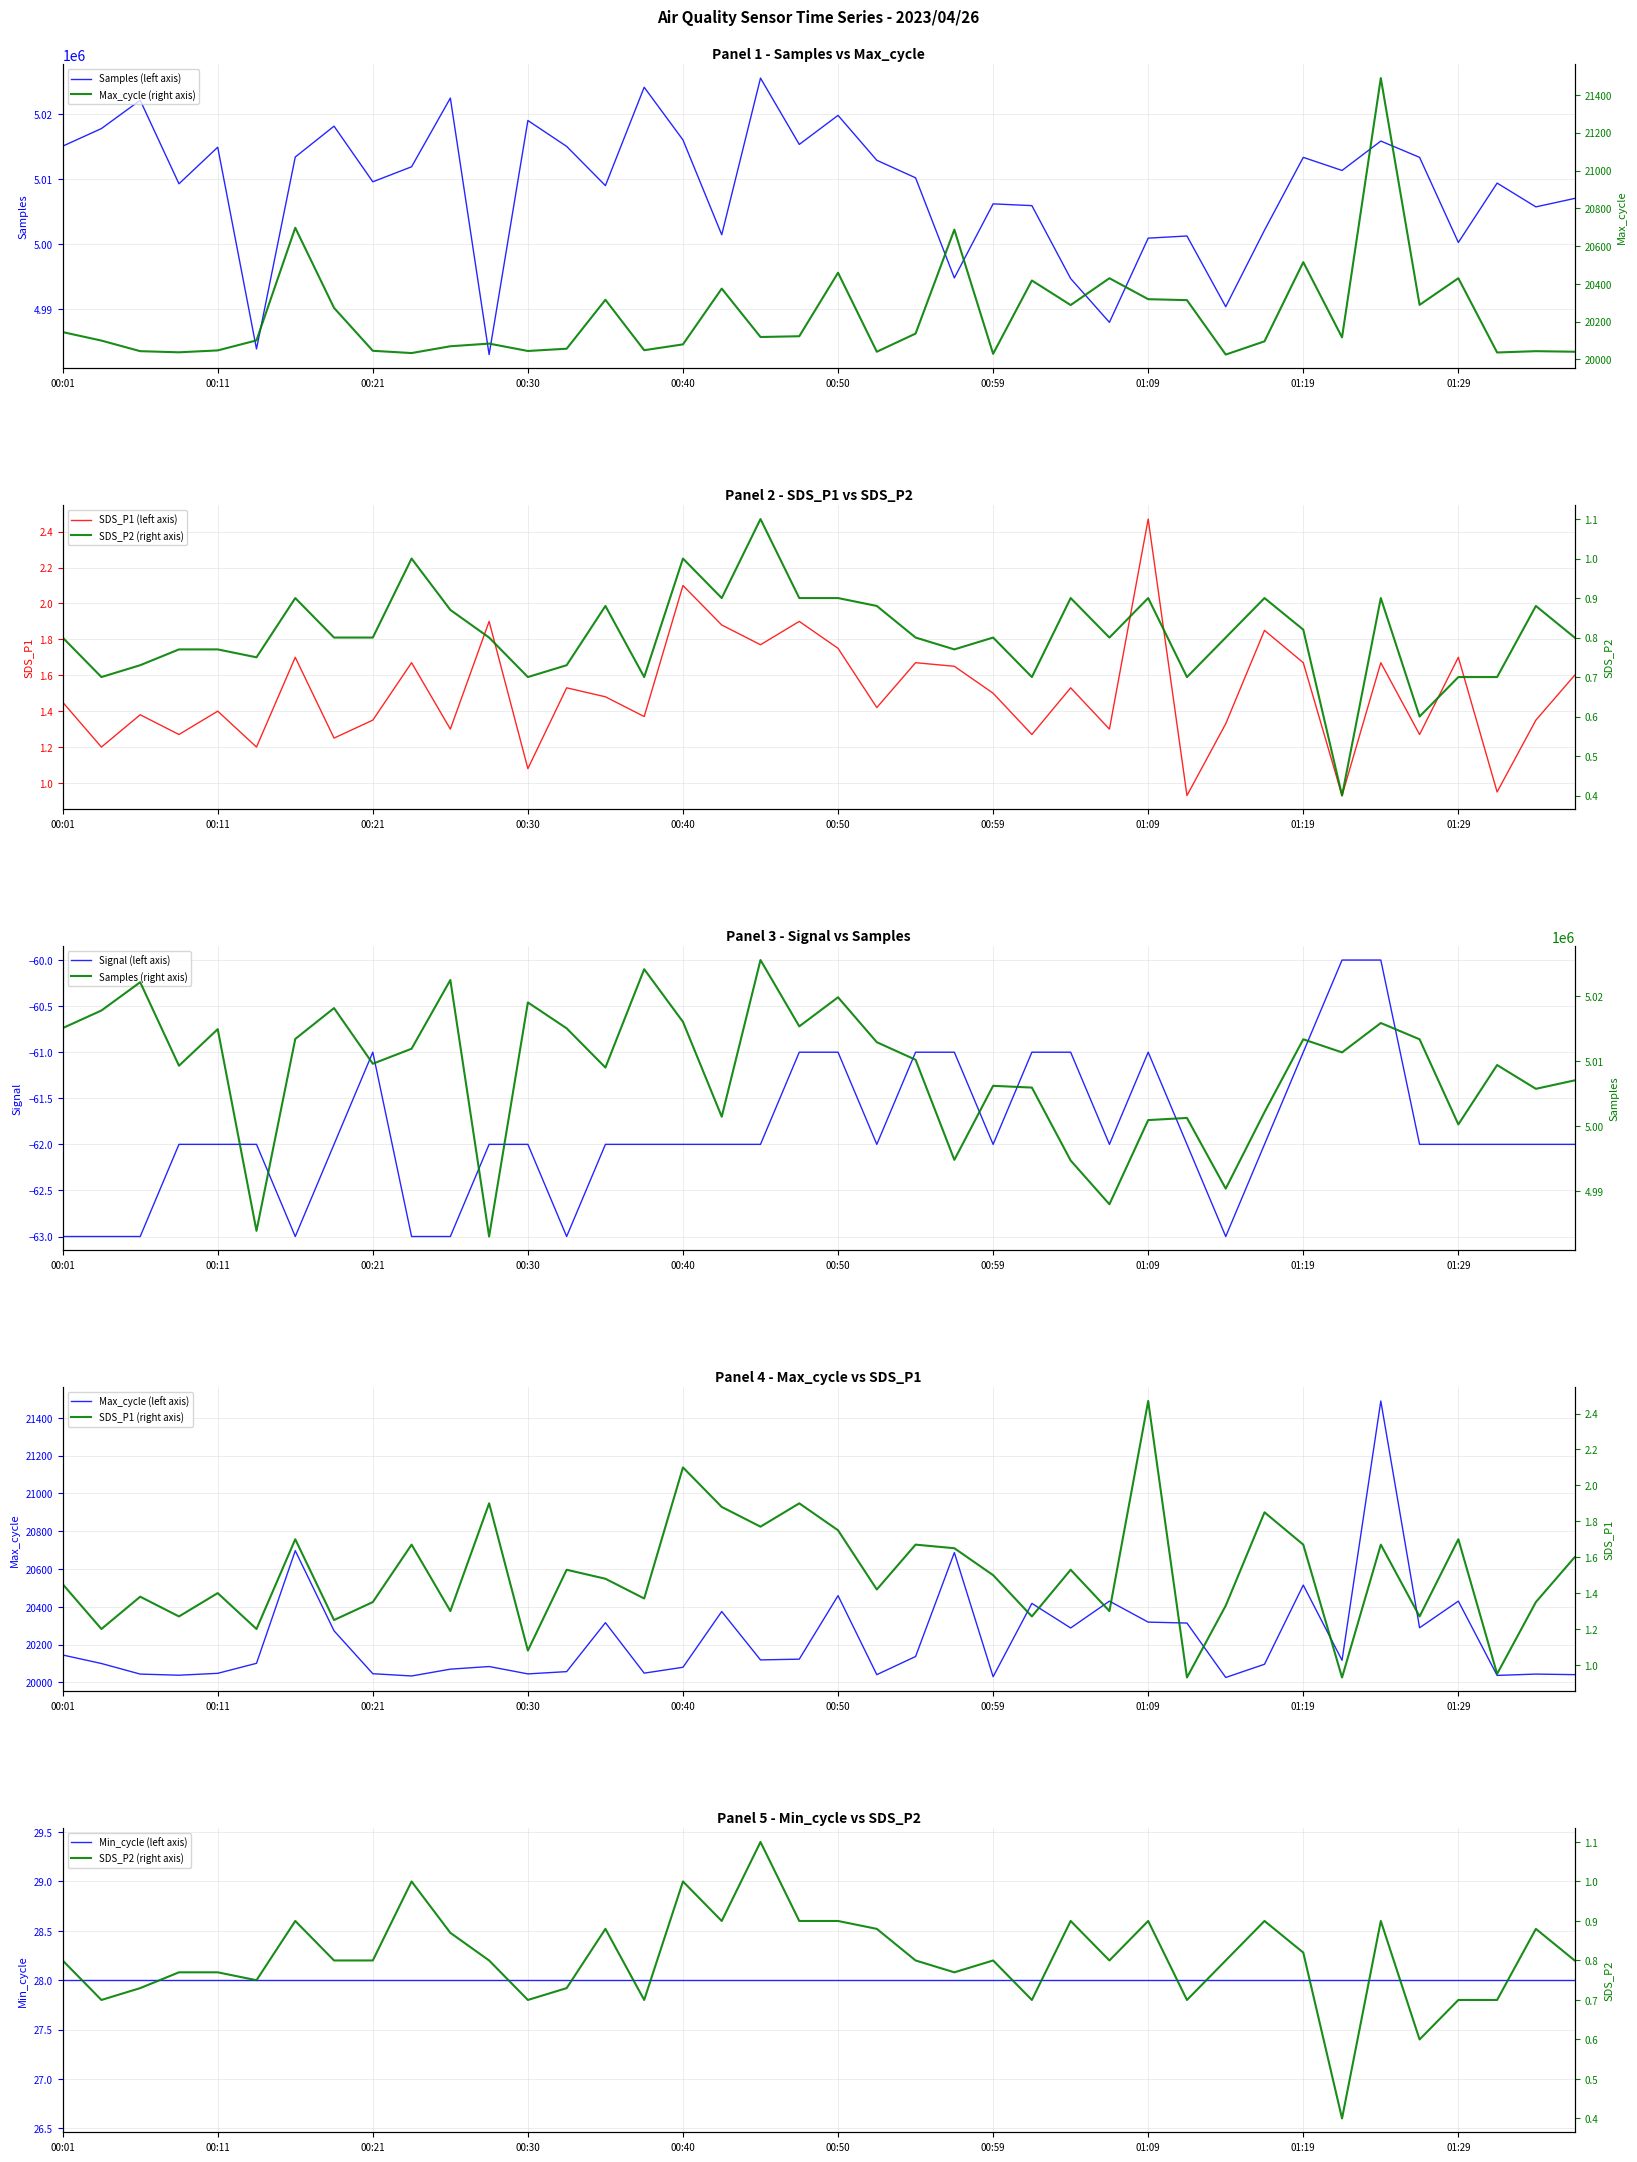

The value of Samples (left axis) at 01:19 is 5013383. True or false?

True